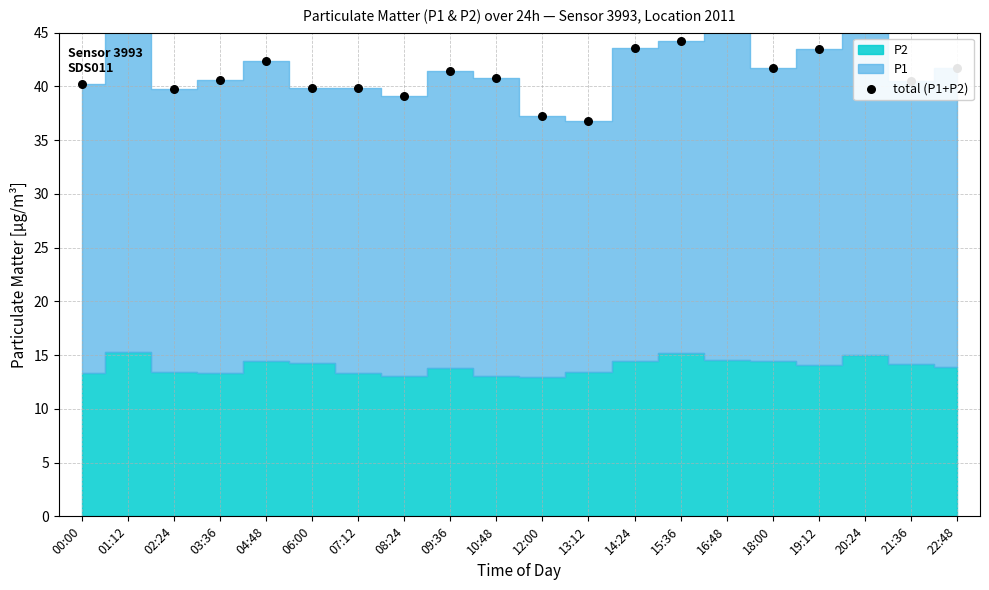

What is the ratio of the value at 18:00 to the value at 19:12?

1.0